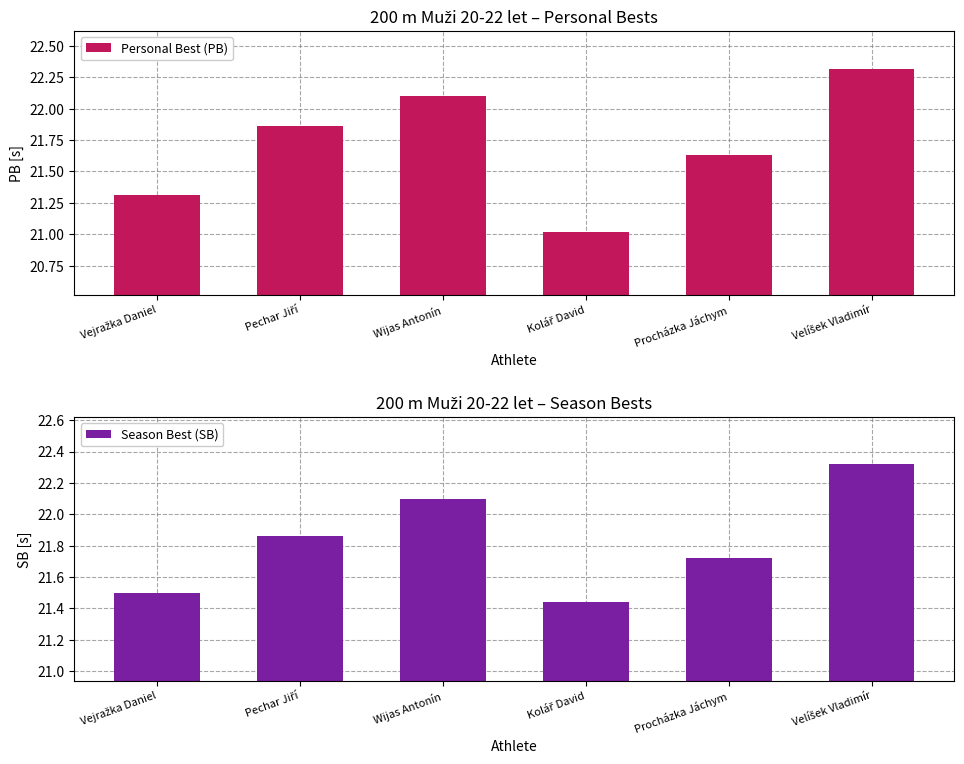

At how many categories does at least one series exceed 21?

6